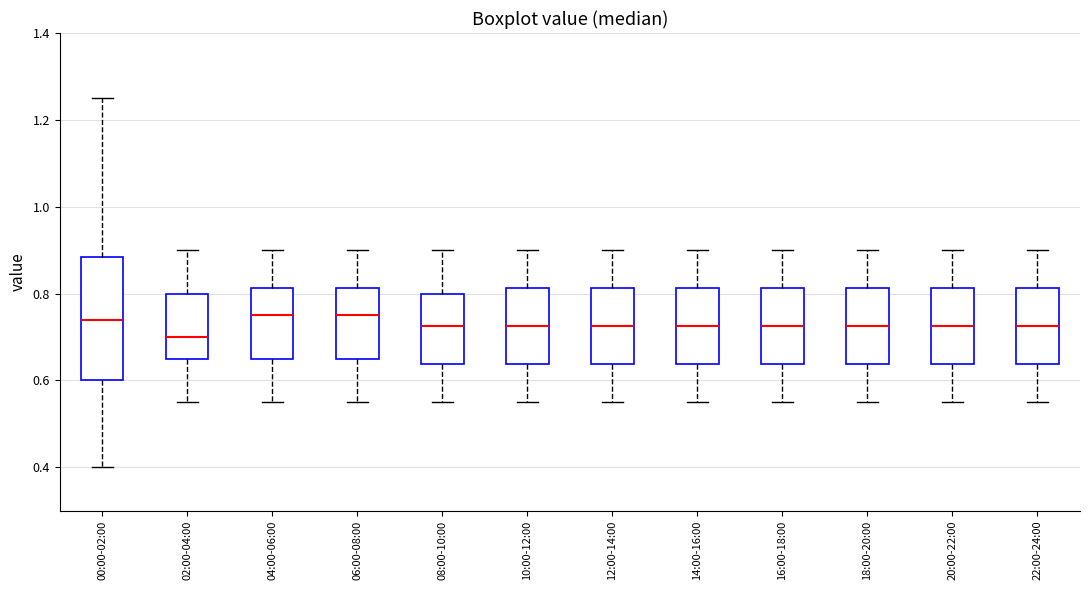

Where does the median line of the box for 12:00-14:00 sit on the y-axis? The values are not printed on the chart, so give them approximately, as read against the axis.

0.72